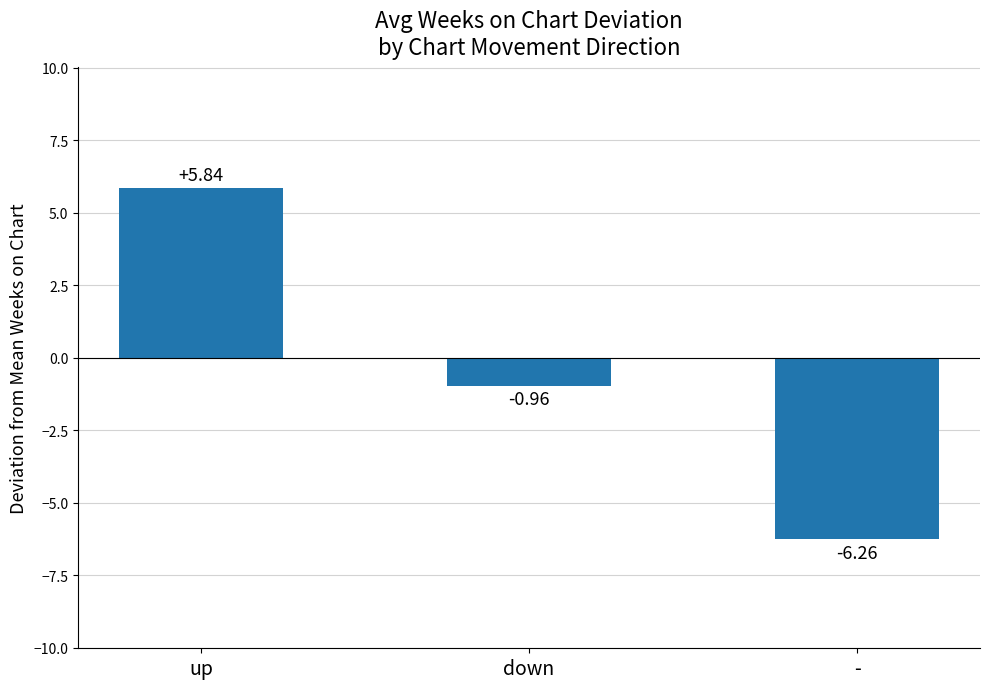

How many bars are there in total?

3